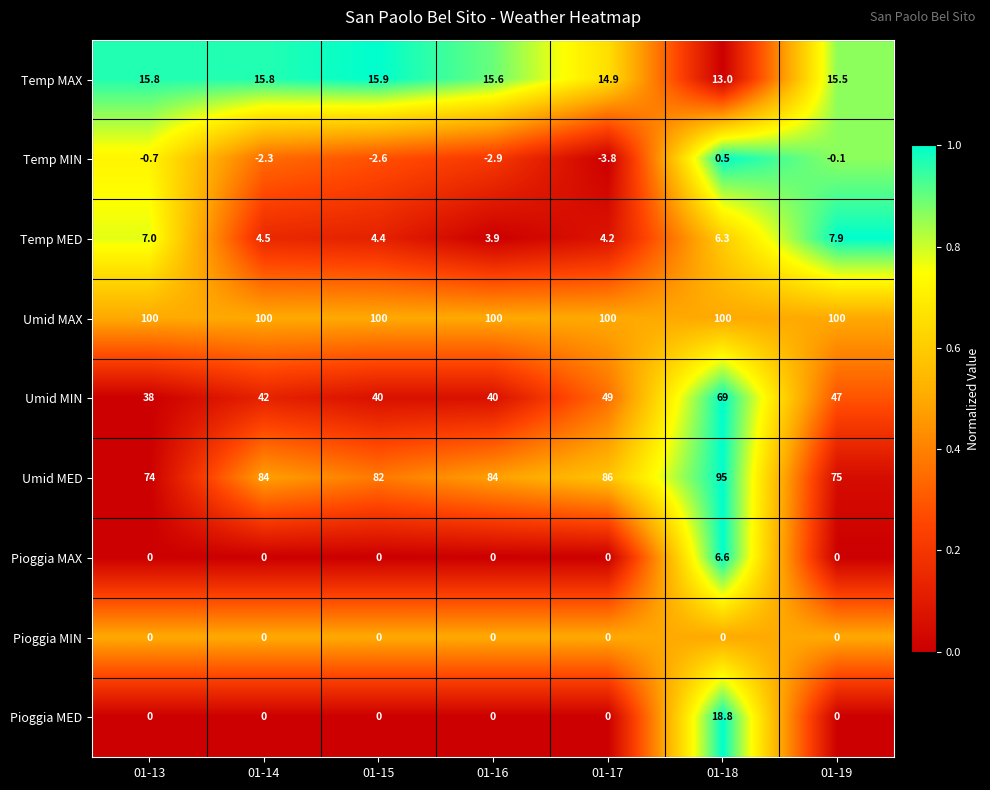

What is the difference between the second highest and second lowest values in the Temp MIN series?

2.8